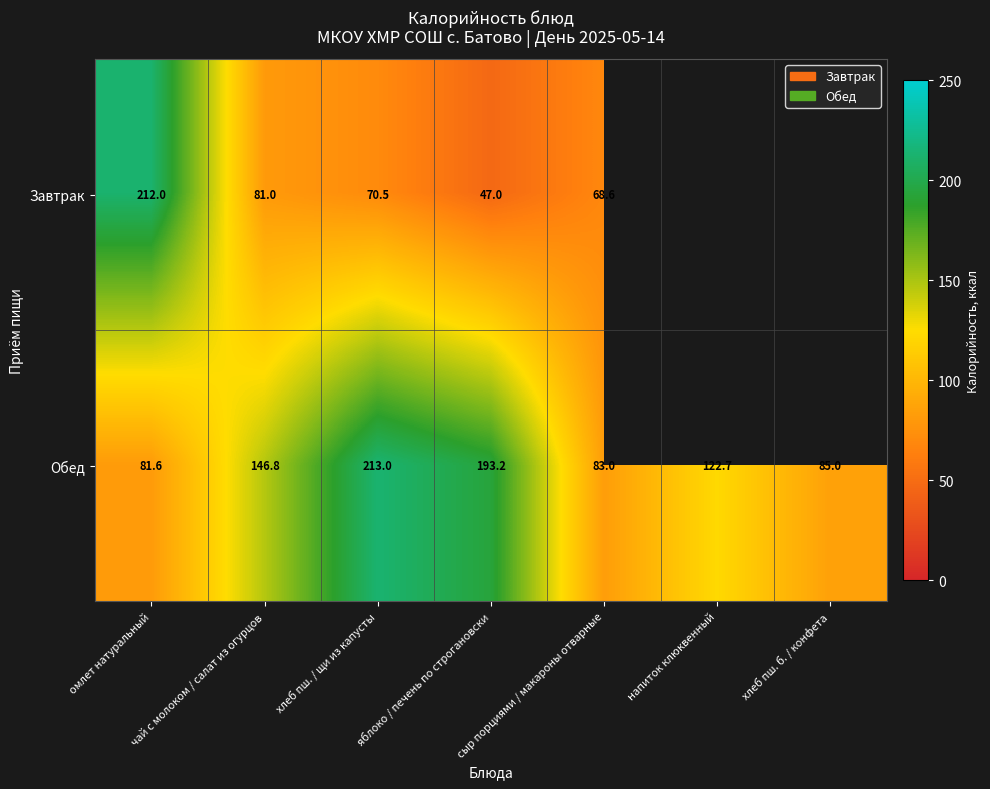

Where is Обед nearest to the value 147?

чай с молоком / салат из огурцов